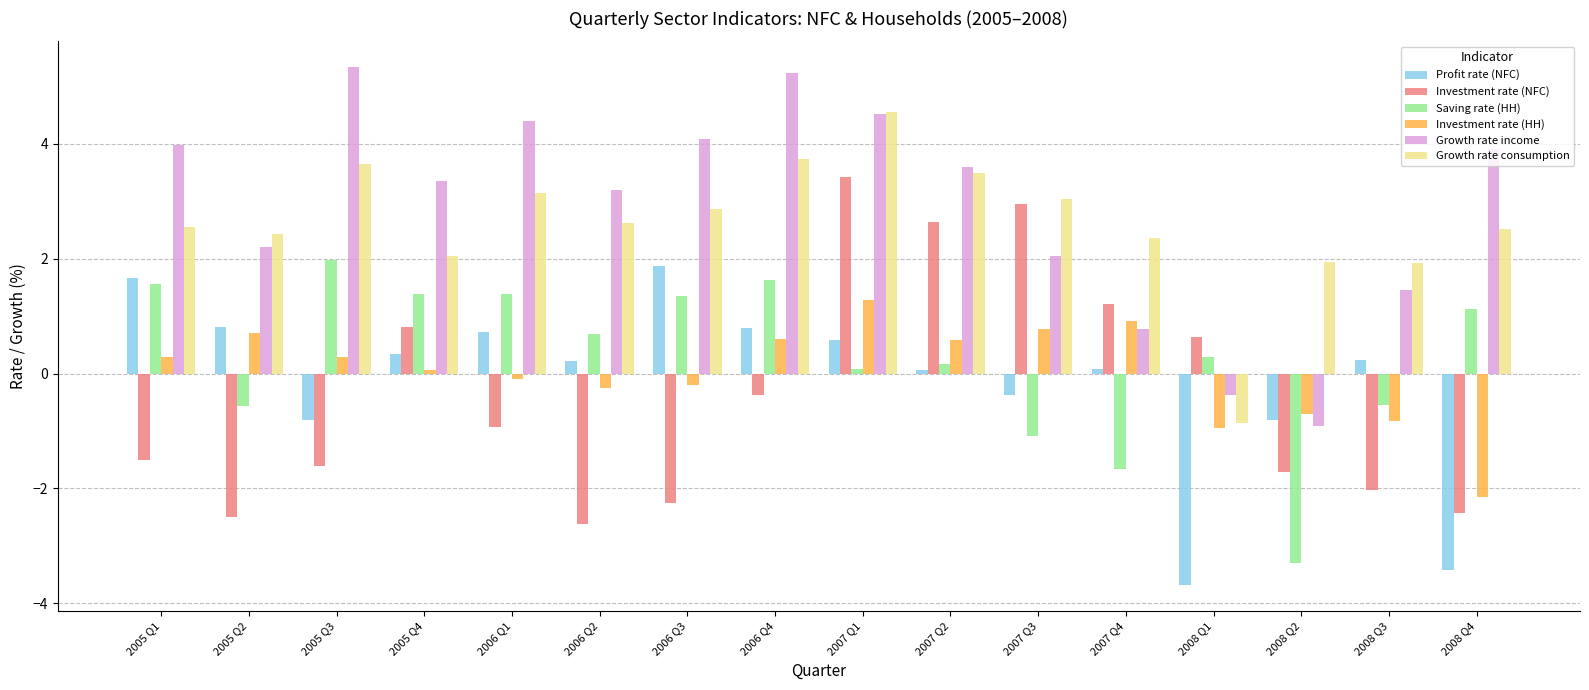

Is the value of Saving rate (HH) at 2008 Q2 greater than the value of Growth rate income at 2005 Q4?

No